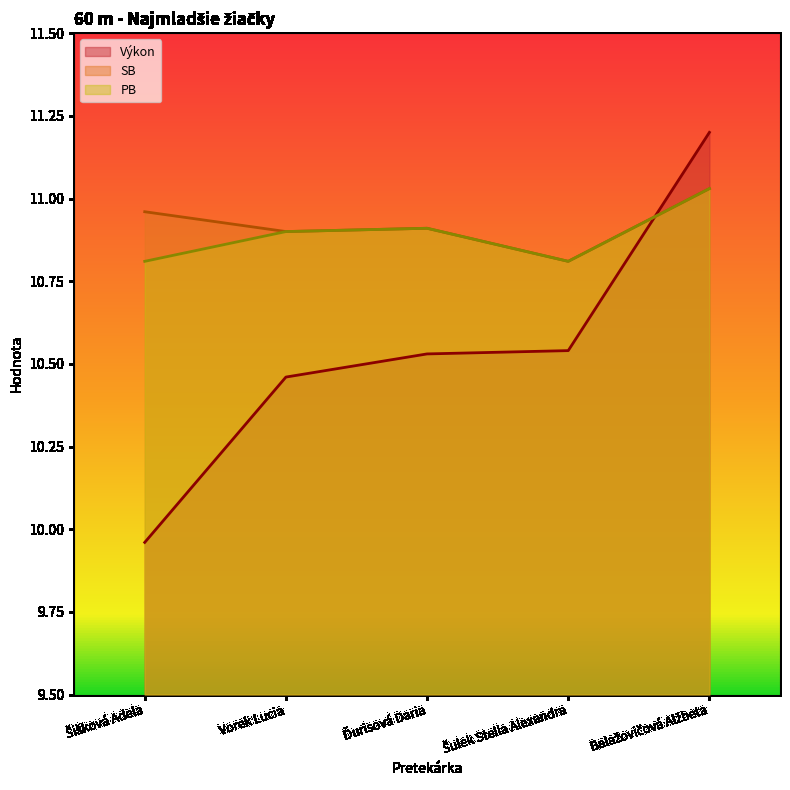

How many interior local peaks does the SB series have?

1